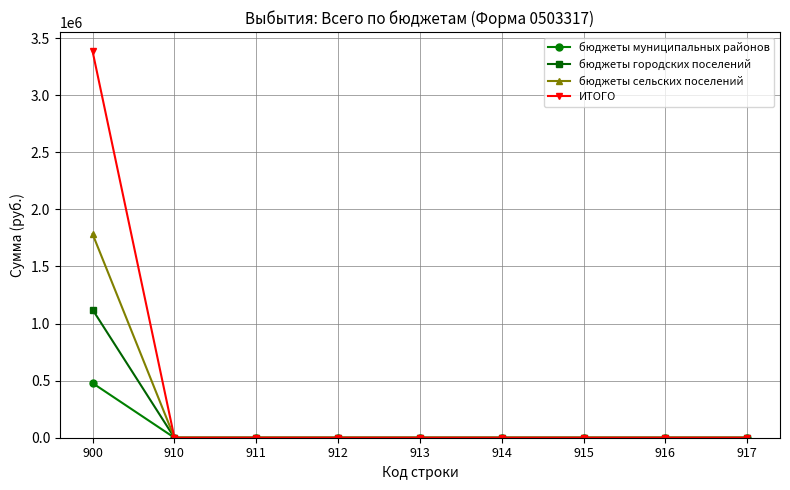

At which category is the sum across all series the highest?

900